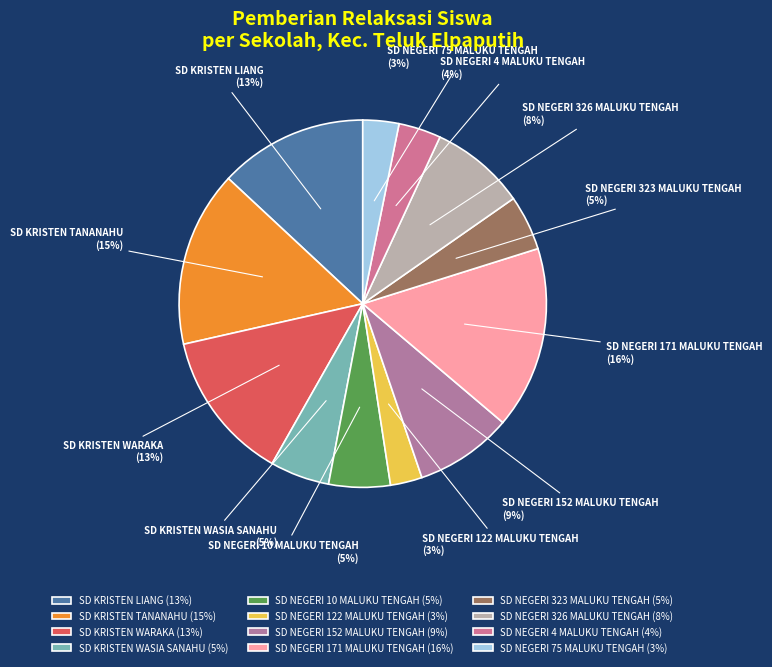

Is it true that SD NEGERI 10 MALUKU TENGAH is 1% of the pie?

False